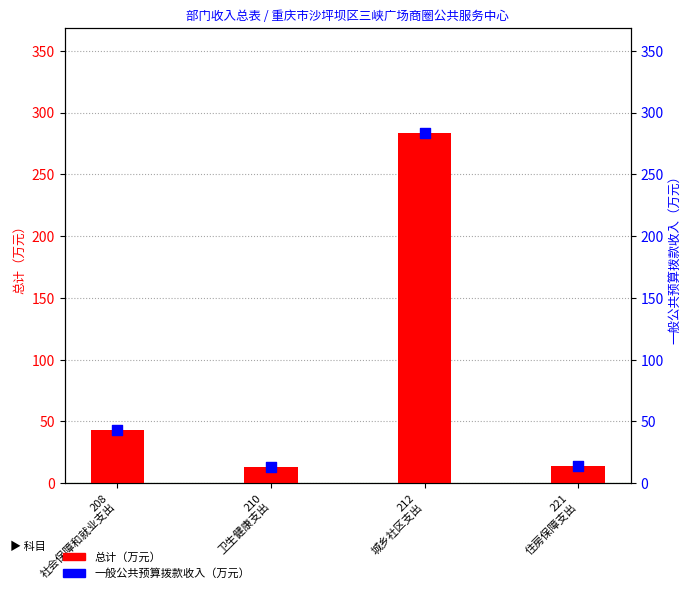

At how many categories does at least one series exceed 97?

1